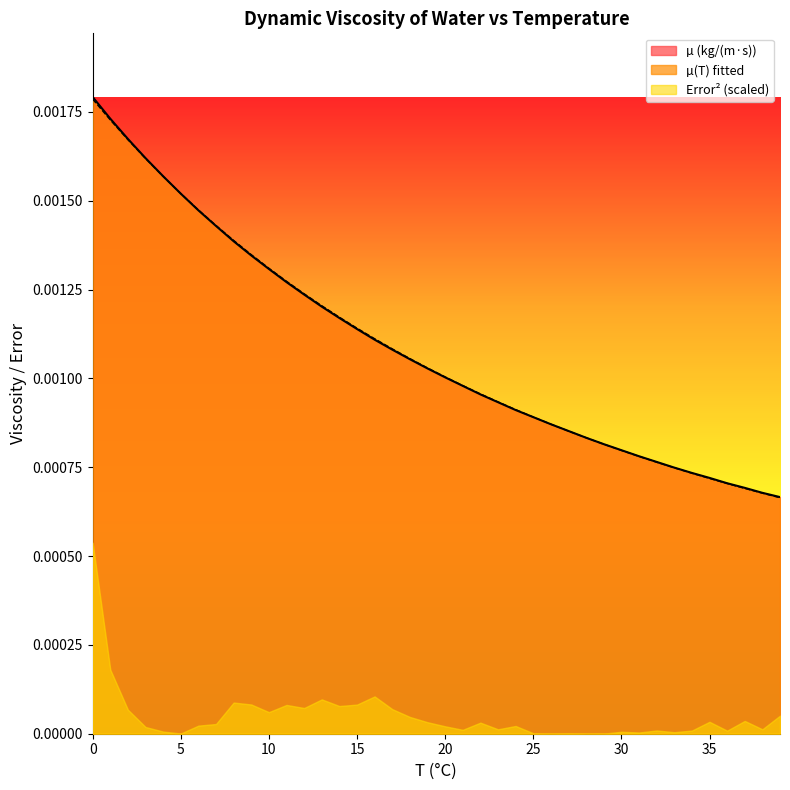

How many data points does each series have?

40